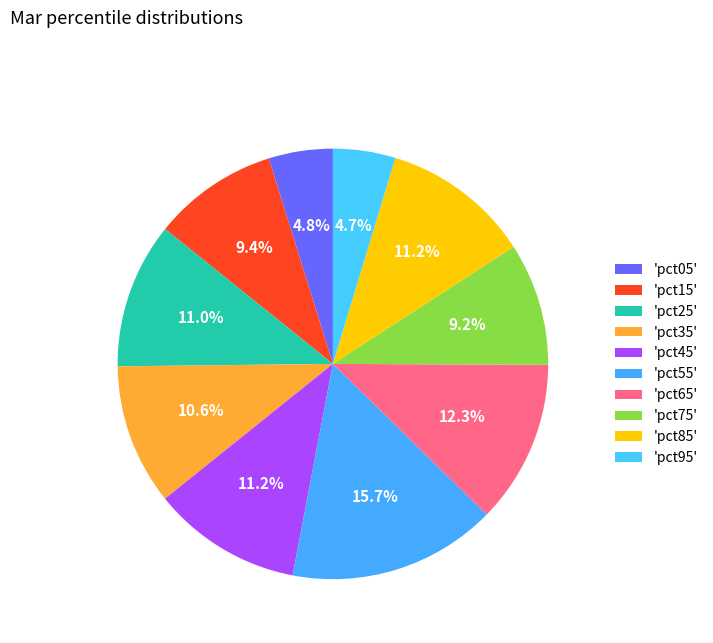

What is the smallest slice in the pie chart?

pct95